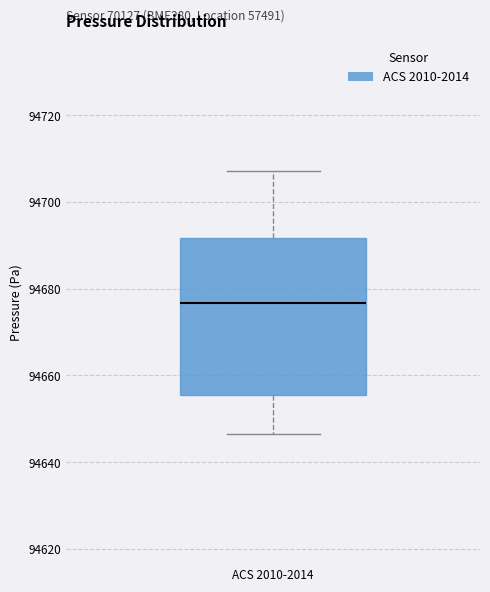

Read this box plot against the y-axis: the position of the median line, the range covered by the box, and the ends of both whiskers. The values are not printed on the chart, so give them approximately, as read against the axis.

median 94676, box 94656 to 94692, whiskers 94646 to 94708